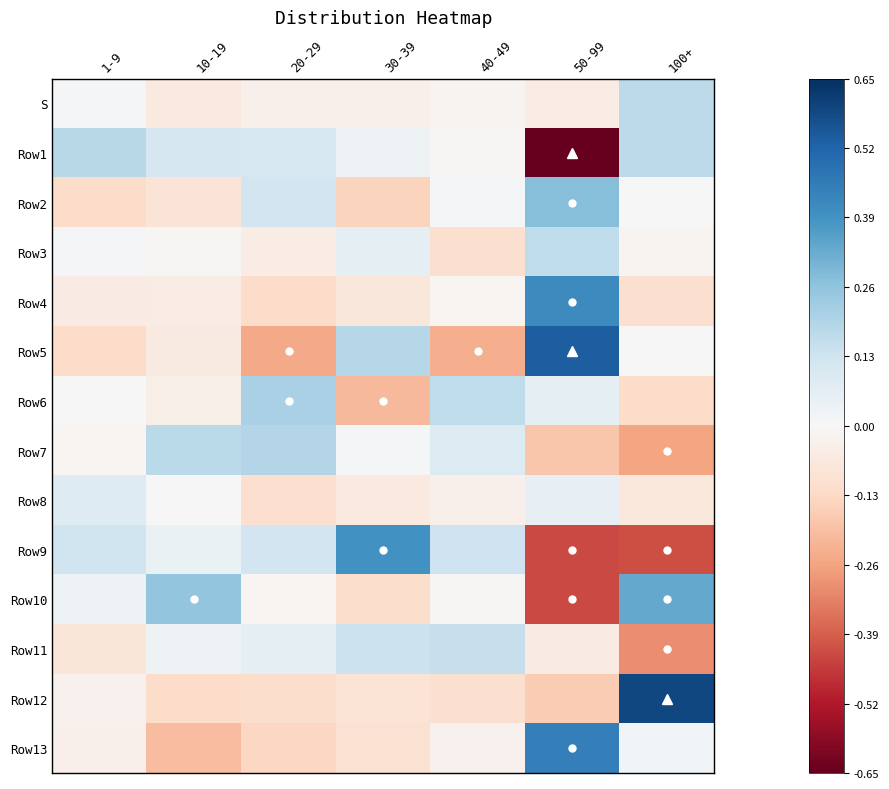

Which series has the largest total across all categories?

Row10